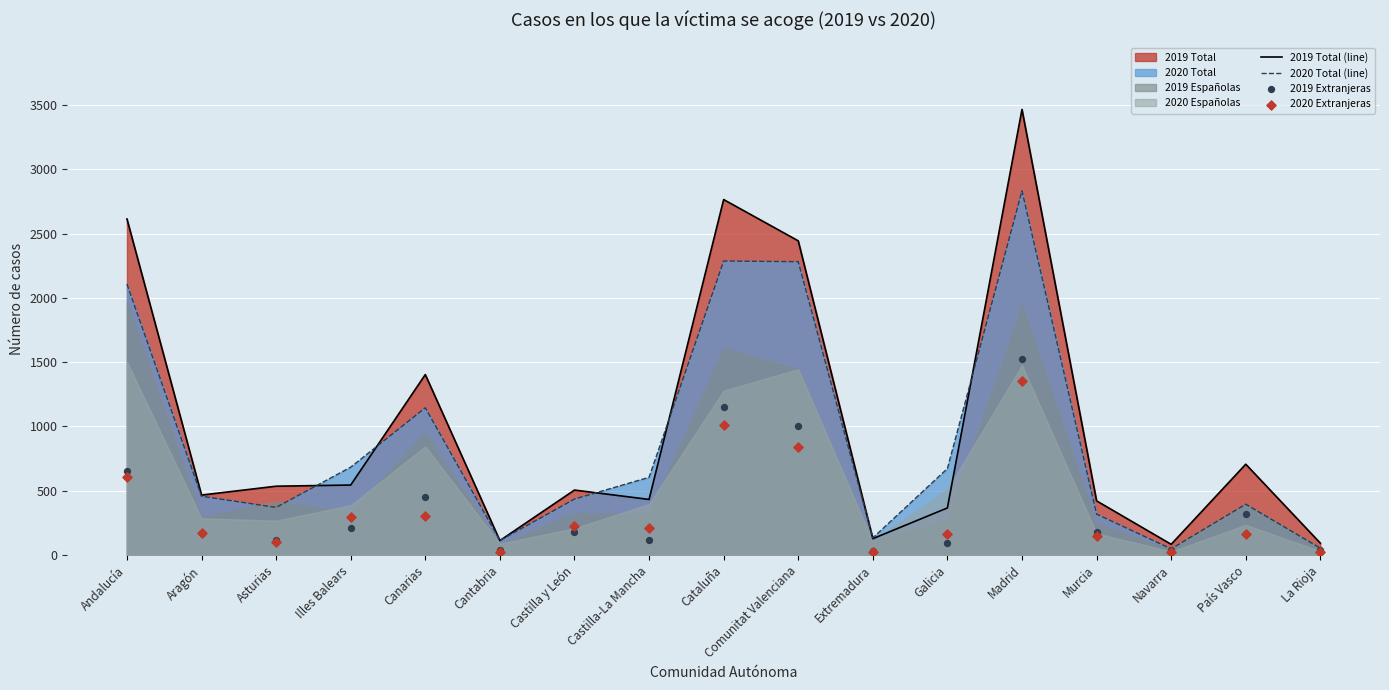

Is the value of 2019 Extranjeras at Andalucía greater than the value of 2020 Extranjeras at Castilla-La Mancha?

Yes